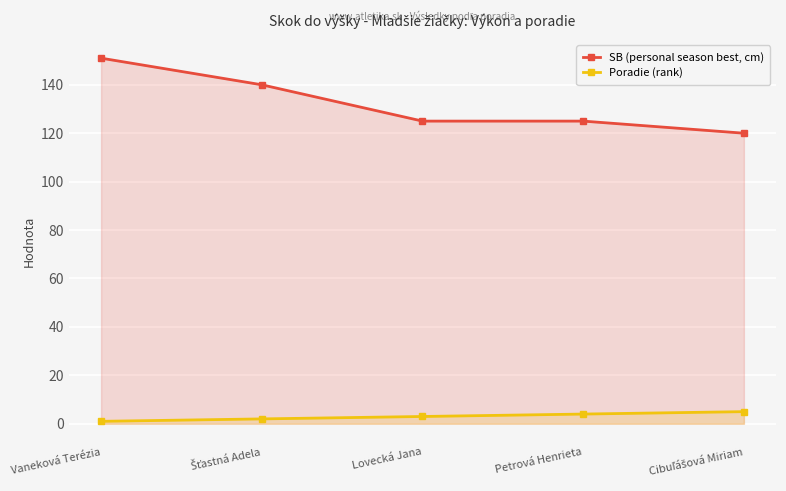

Reading right to left, extract all data points from this chart.

SB (personal season best, cm): 120	125	125	140	151
Poradie (rank): 5	4	3	2	1